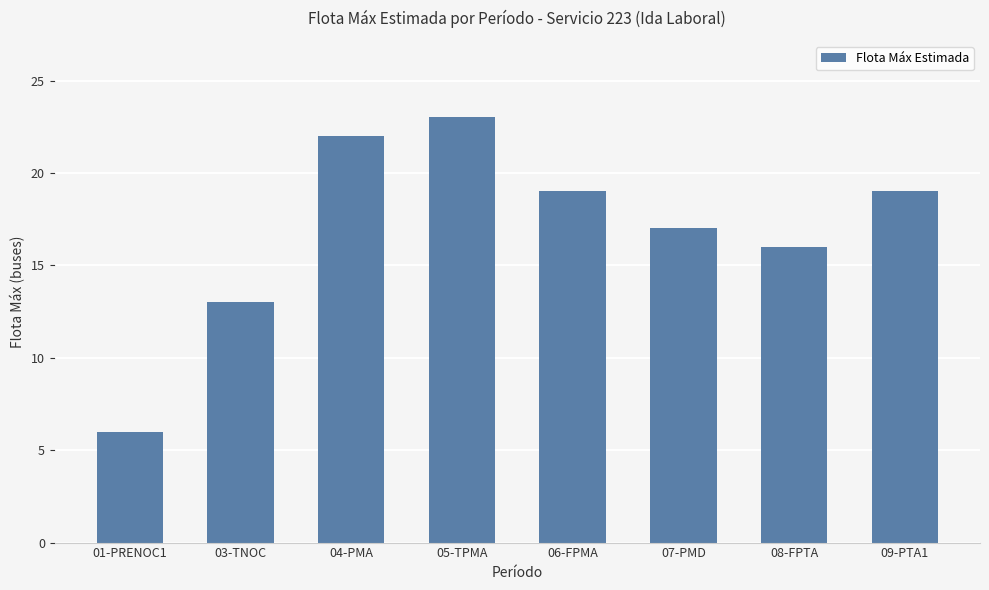

What is the approximate value at 01-PRENOC1, to the nearest 5?

5